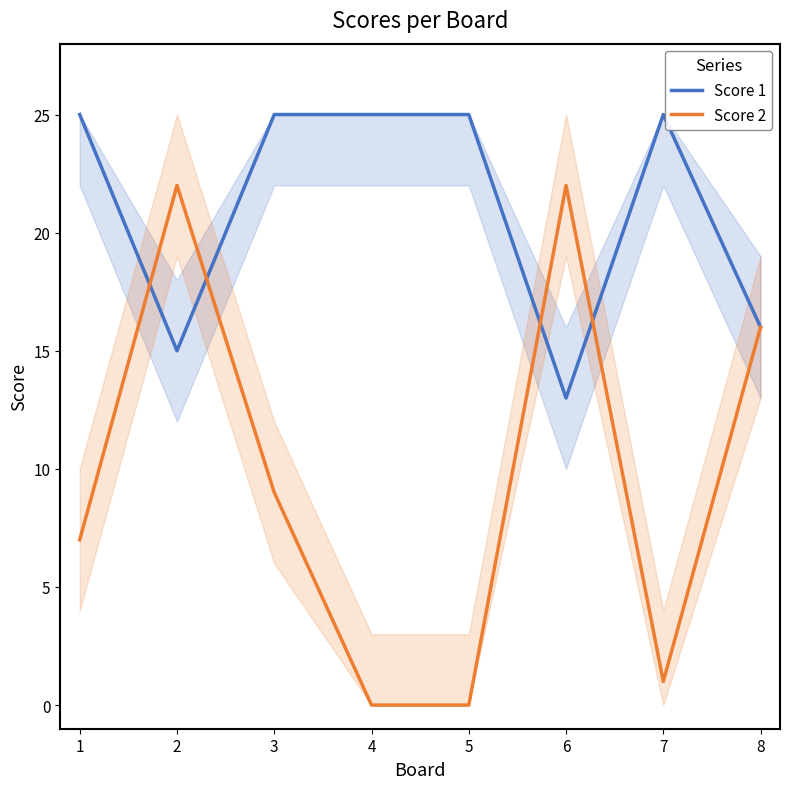

The value of Score 2 at 6 is 33. True or false?

False